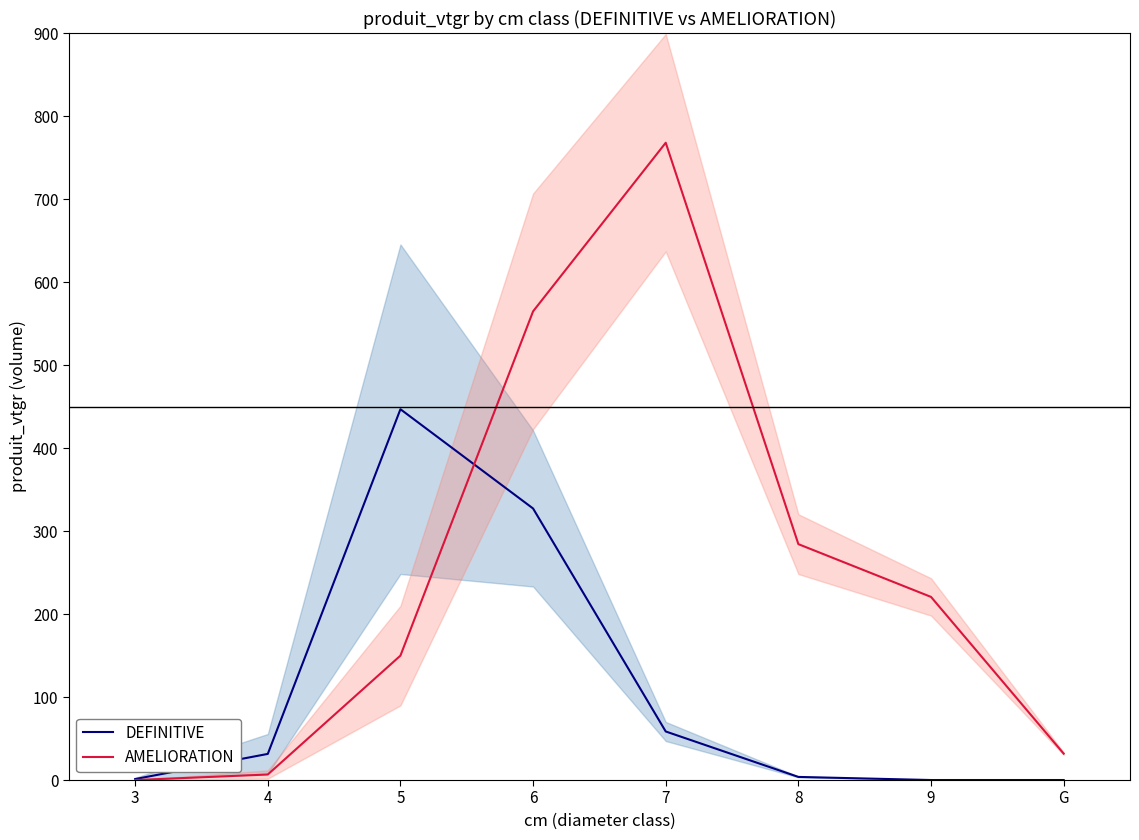

The value of DEFINITIVE at 5 is 260.6. True or false?

False